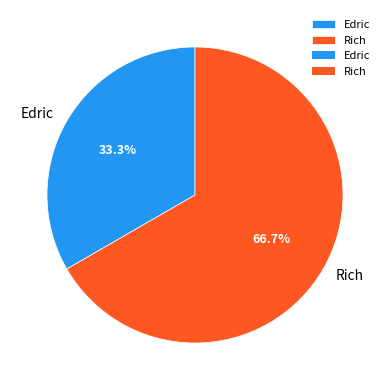

Rank the categories by value from highest to lowest.

Rich, Edric